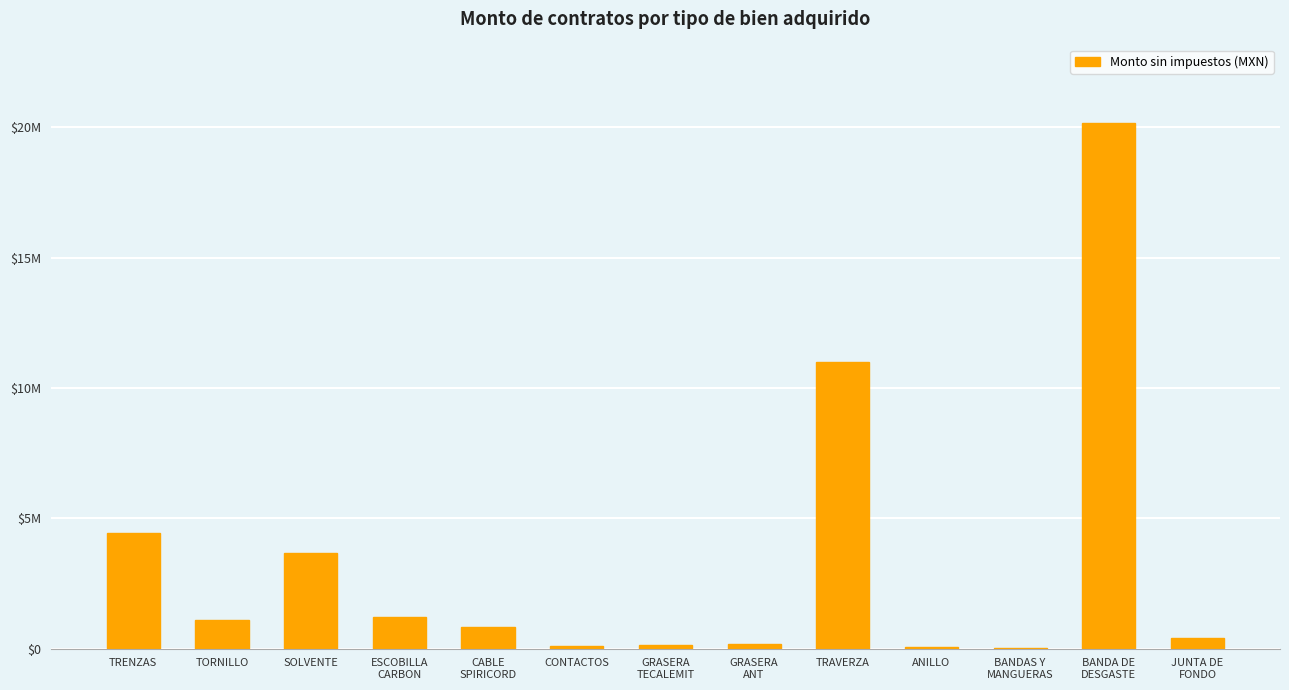

What position from the right is SOLVENTE?

11